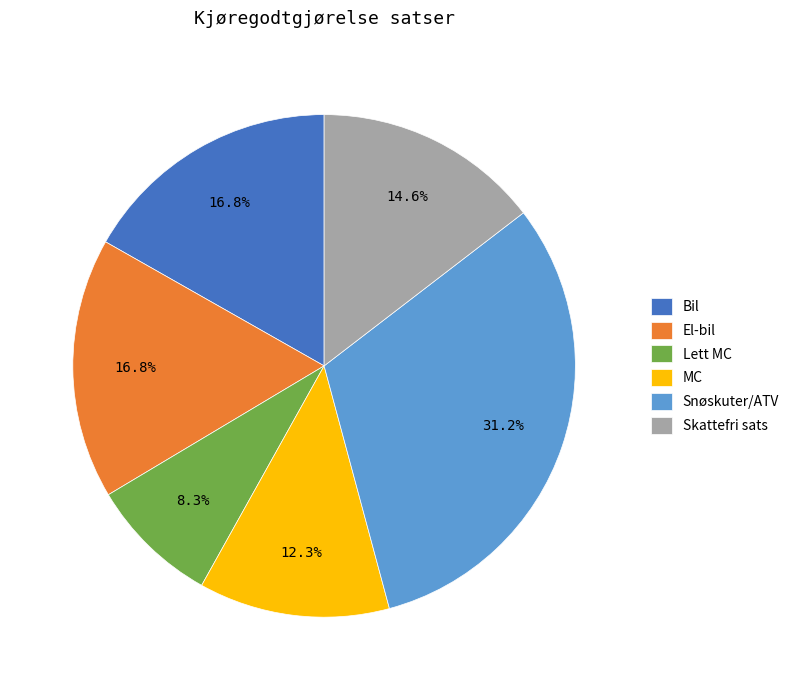

What percentage is the Snøskuter/ATV slice, to the nearest percent?

31%